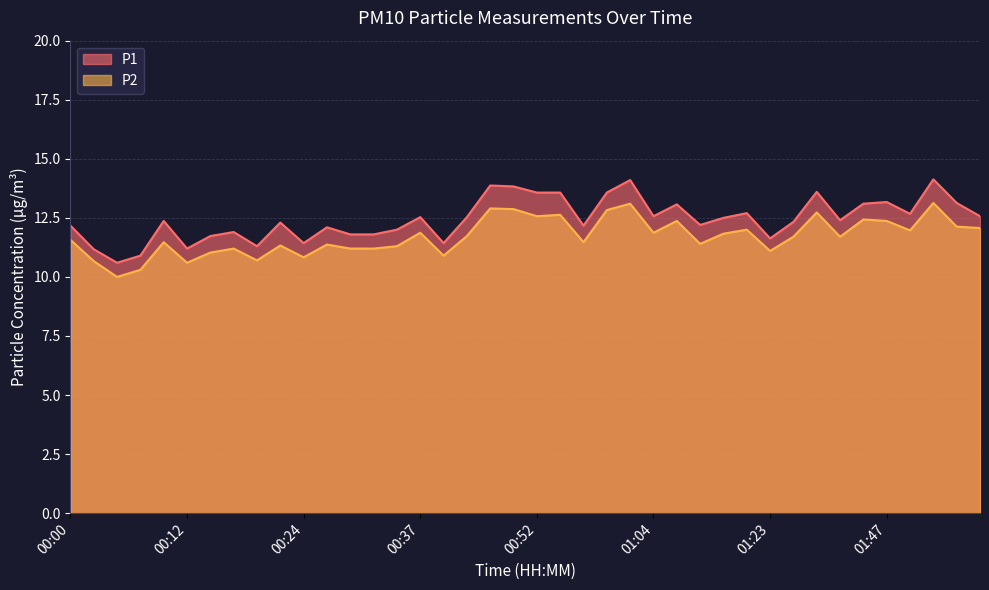

How many lines are shown in the chart?

2